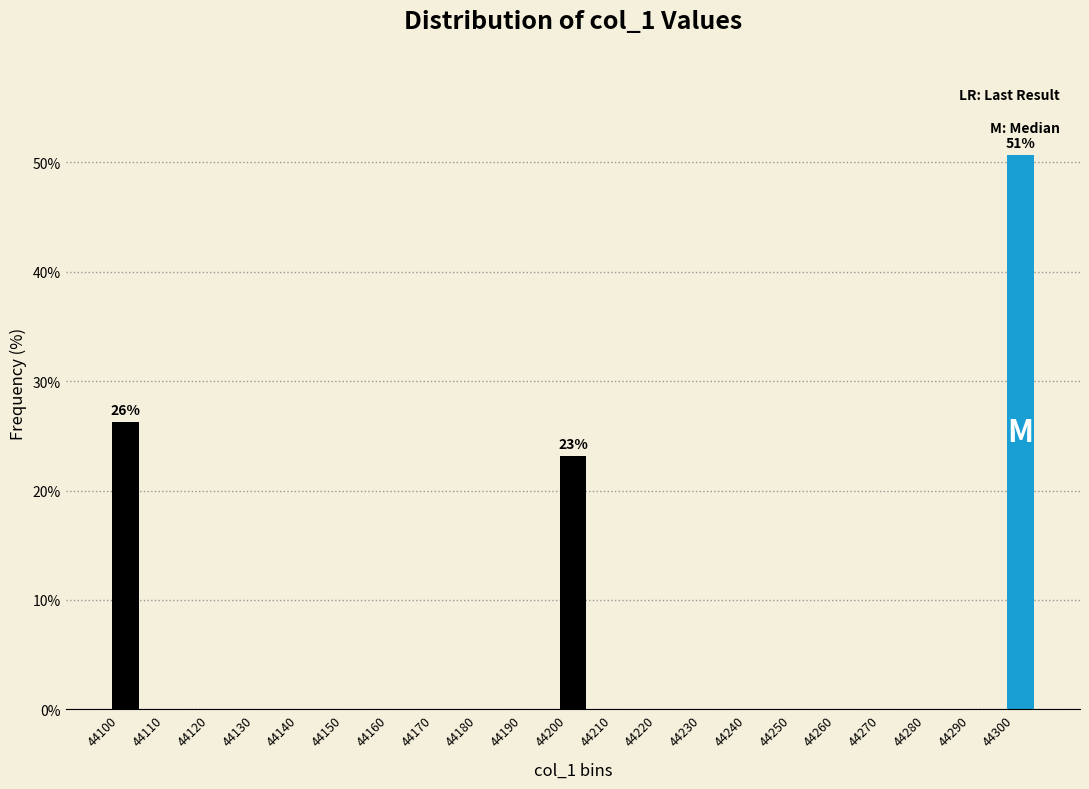

Over which range of the x-axis is the bar tallest?

44300 to 44310